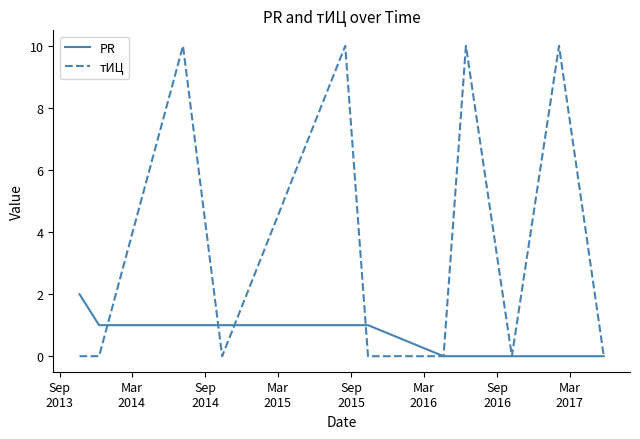

Reading left to right, transcribe all the data shown in this chart.

PR: 2	1	1	1	1	1	0	0	0	0	0
тИЦ: 0	0	10	0	10	0	0	10	0	10	0